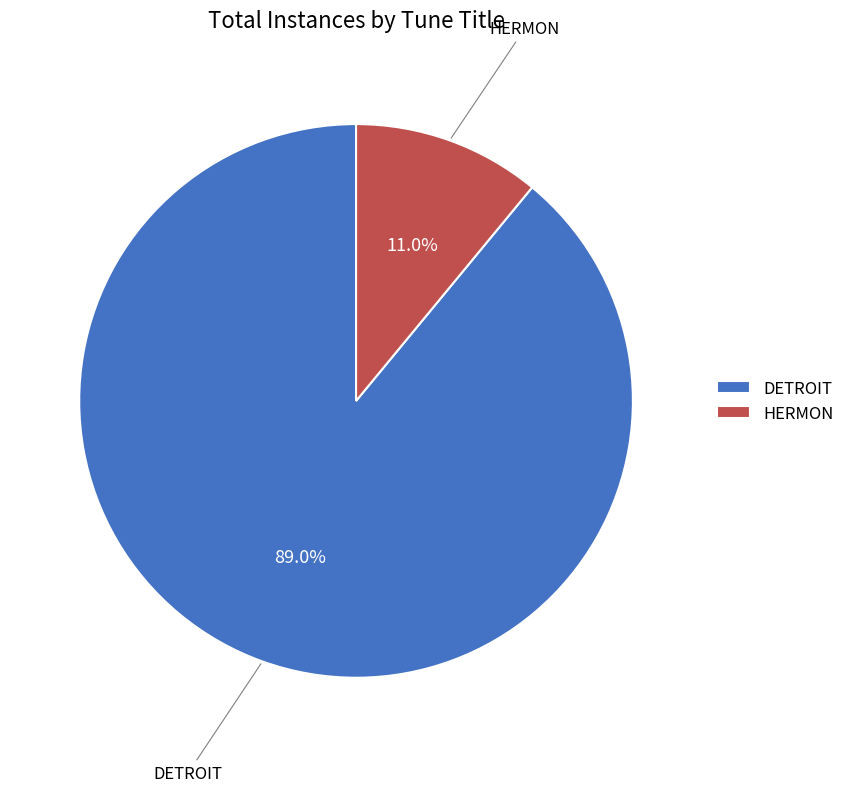

Which category has the biggest portion of the pie?

DETROIT